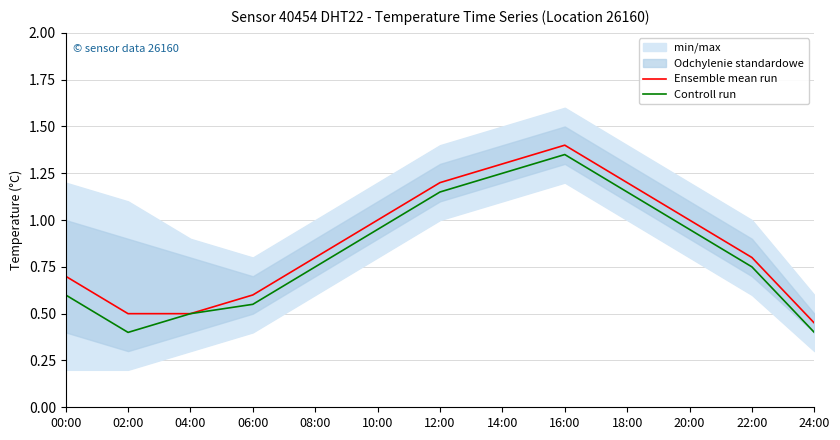

In Controll run, how many points are higher than both neighbors (excluding endpoints)?

1